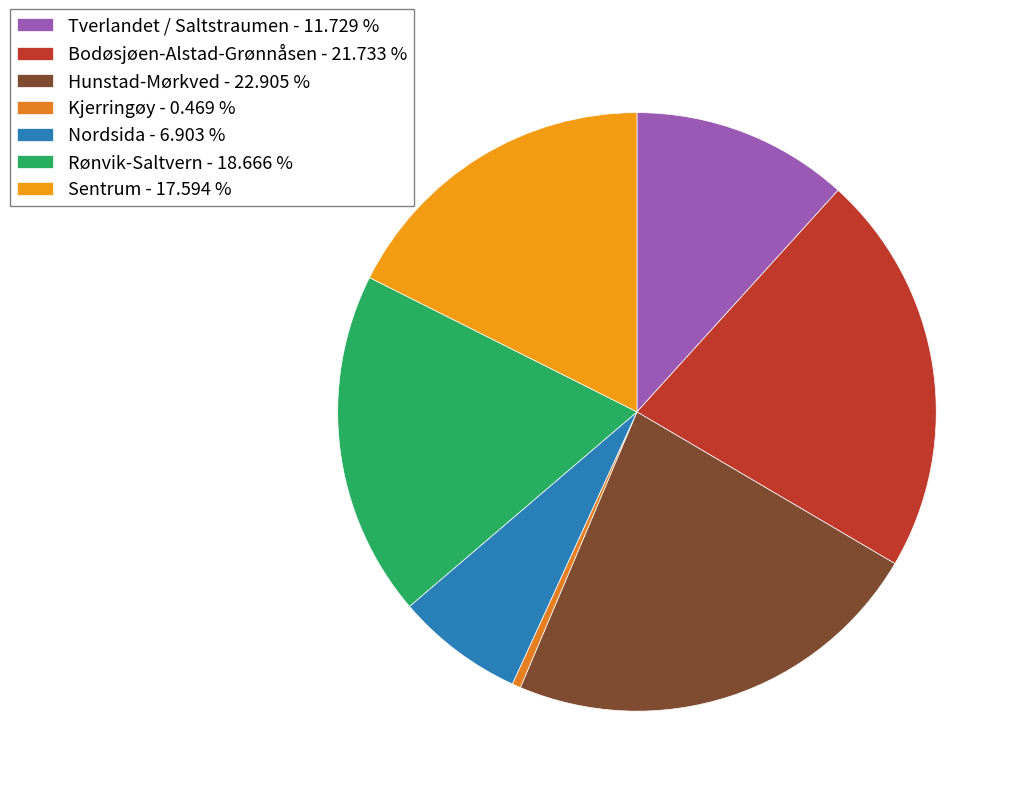

The Nordsida slice represents 14% of the pie. True or false?

False